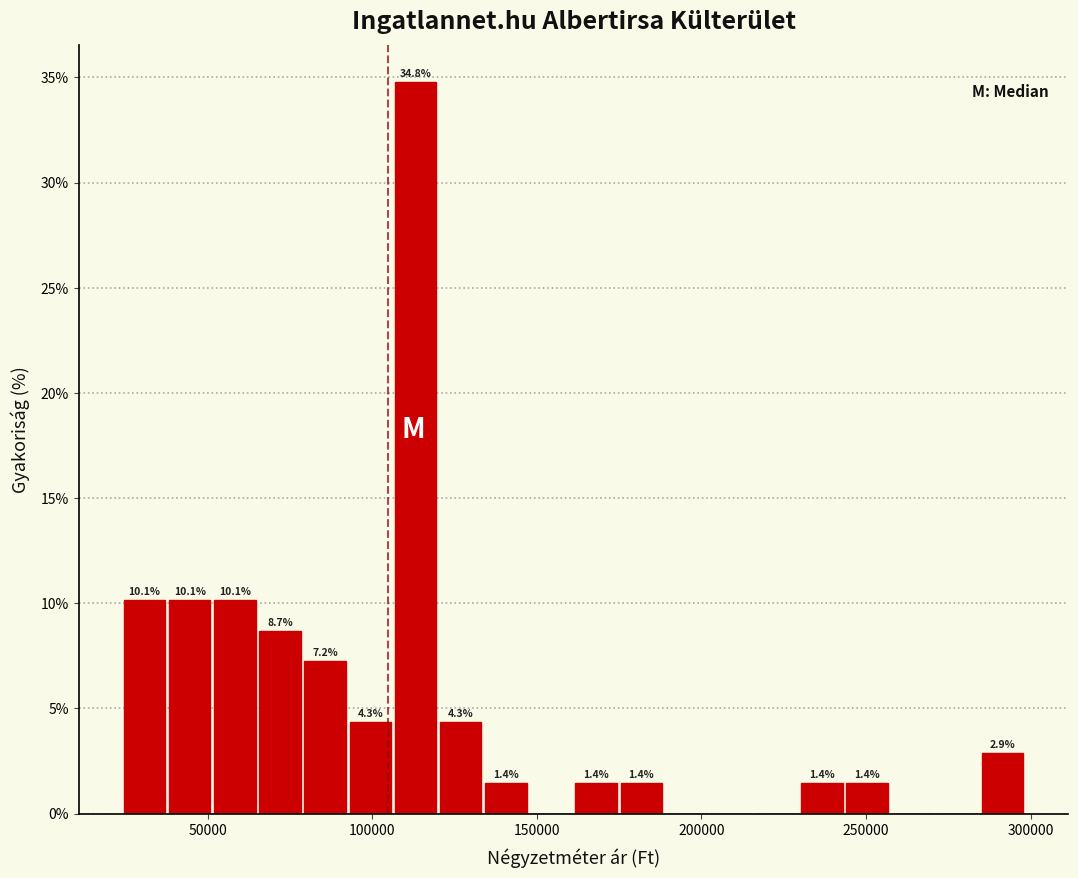

Around what value on the x-axis is the tallest bar? Give the approximate position of its centre, as read against the axis.

115000